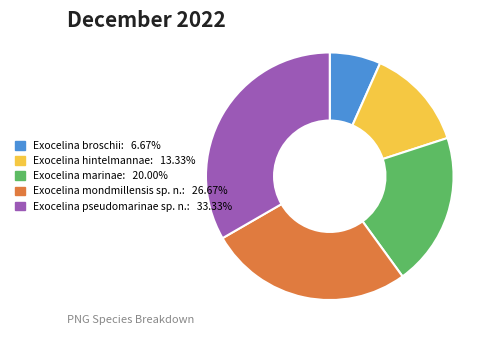

Does any single category account for the majority?

No